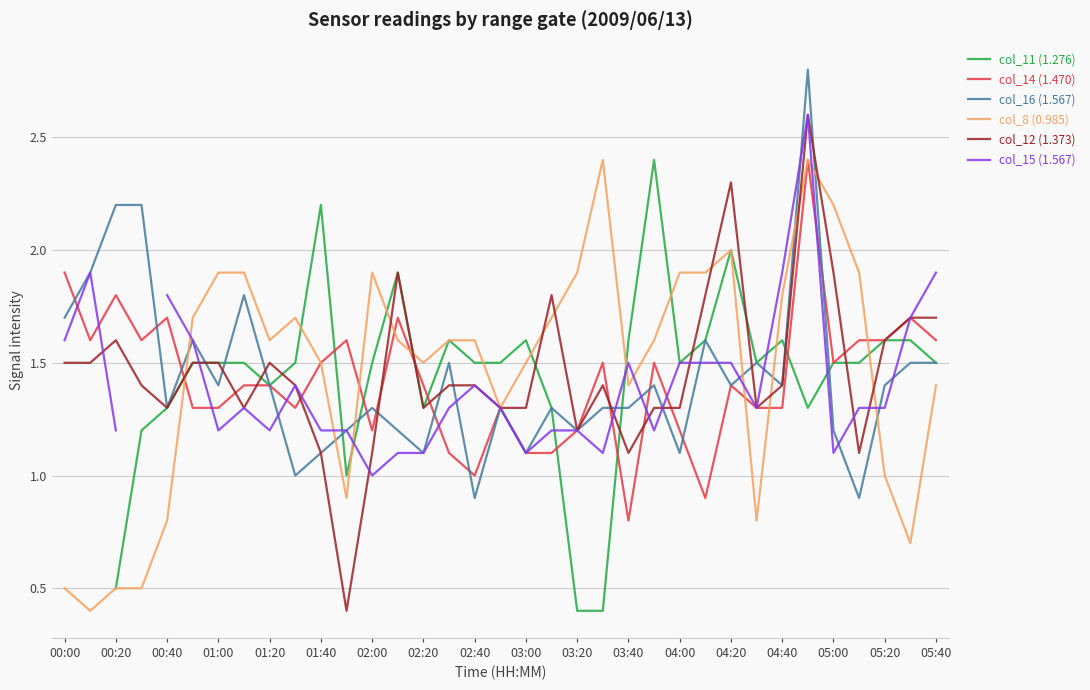

The col_14 (1.470) series shows 1.5 at 05:00. True or false?

True